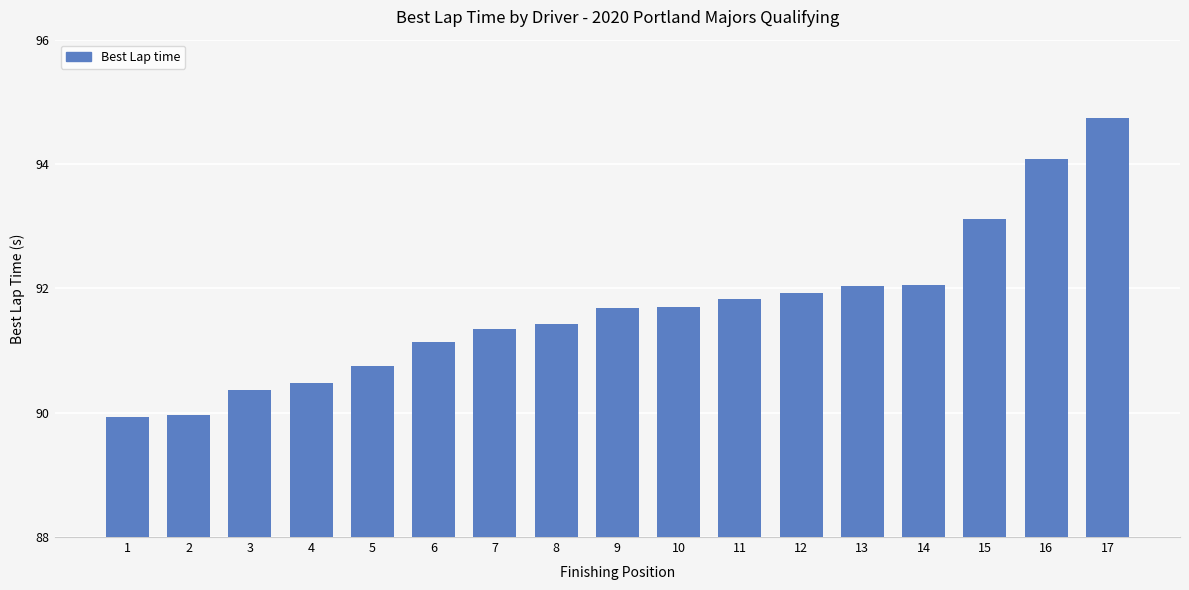

What value does the data have at 1?

89.9